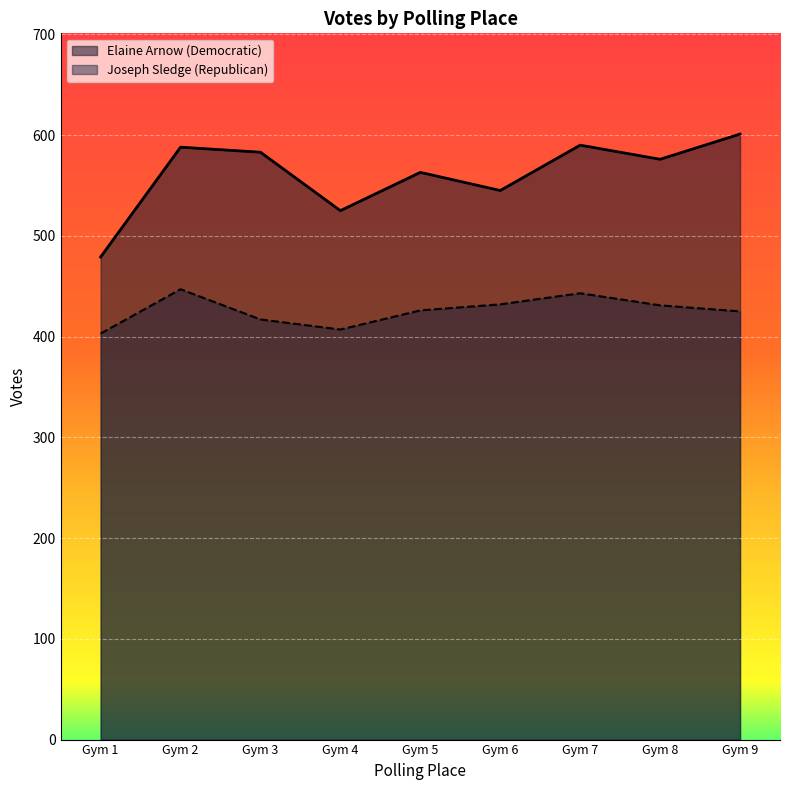

Reading left to right, what are all the values shown in this chart?

Elaine Arnow (Democratic): 479	588	583	525	563	545	590	576	601
Joseph Sledge (Republican): 403	447	417	407	426	432	443	431	425